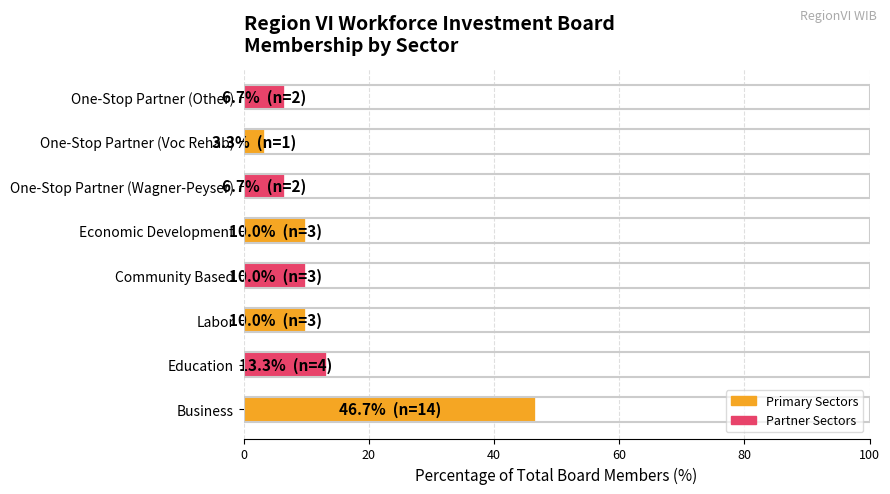

Where is the data nearest to the value 25?

Education